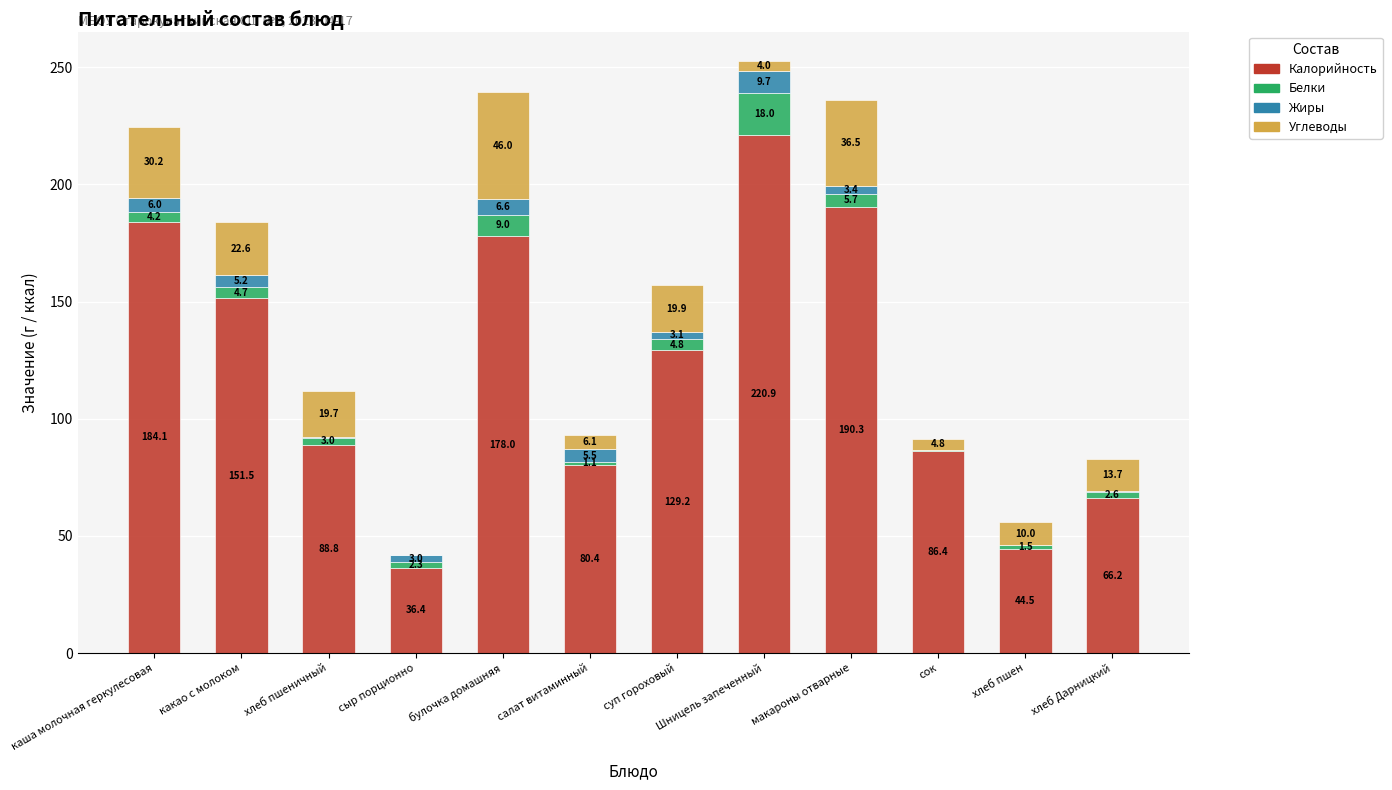

What is the highest value of the Калорийность series?

220.9